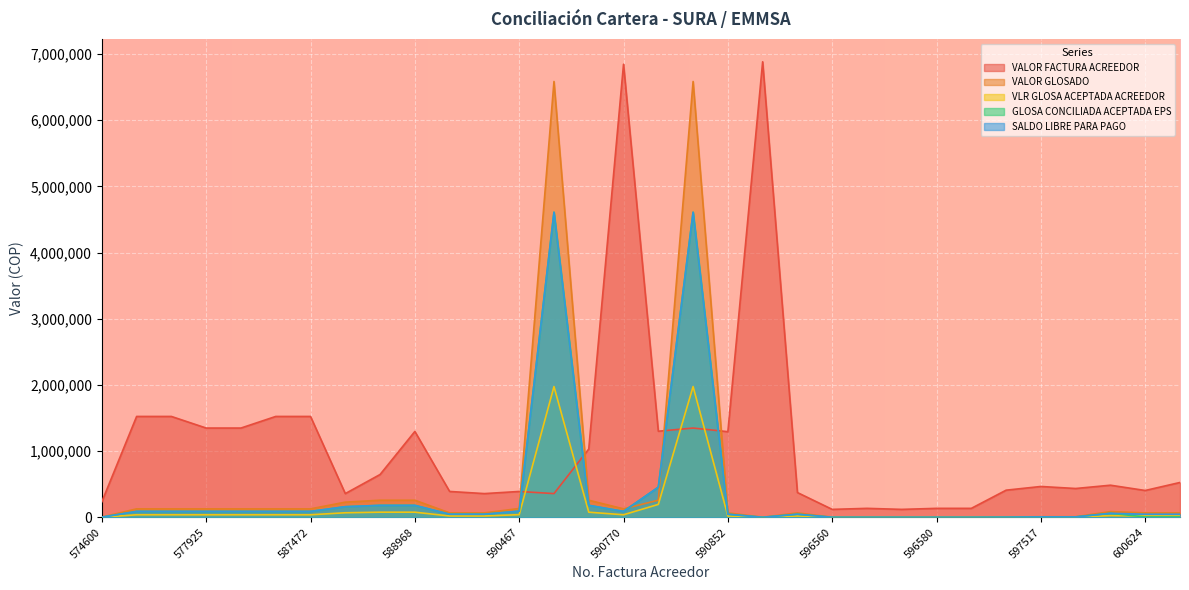

What is the spread (max minus min) of values at 600624?

399161.1